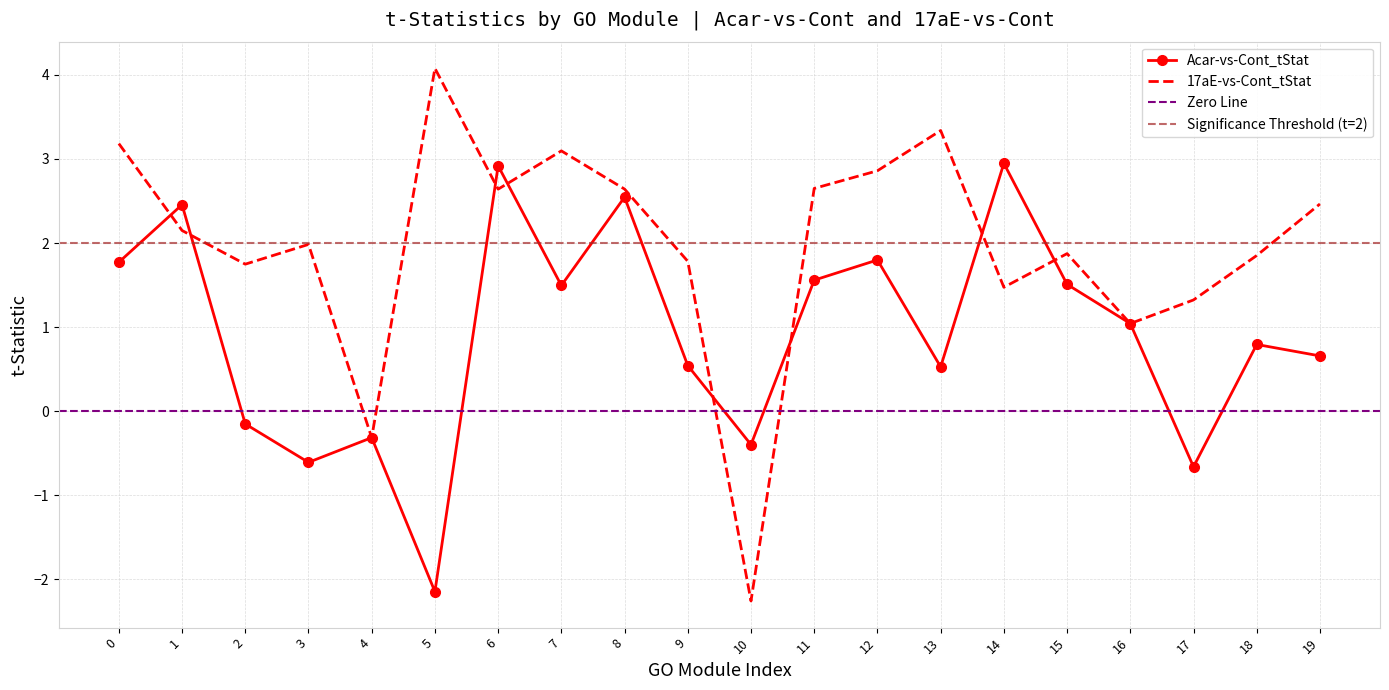

What is the maximum value for Acar-vs-Cont_tStat?

2.9